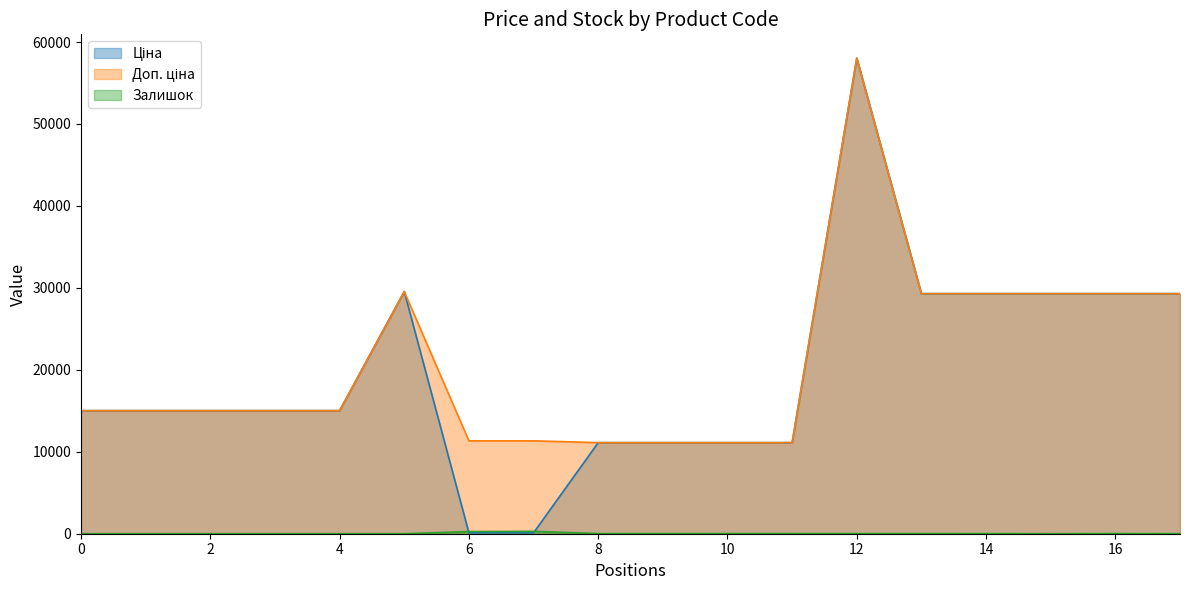

What is the spread (max minus min) of values at 4?

15019.2